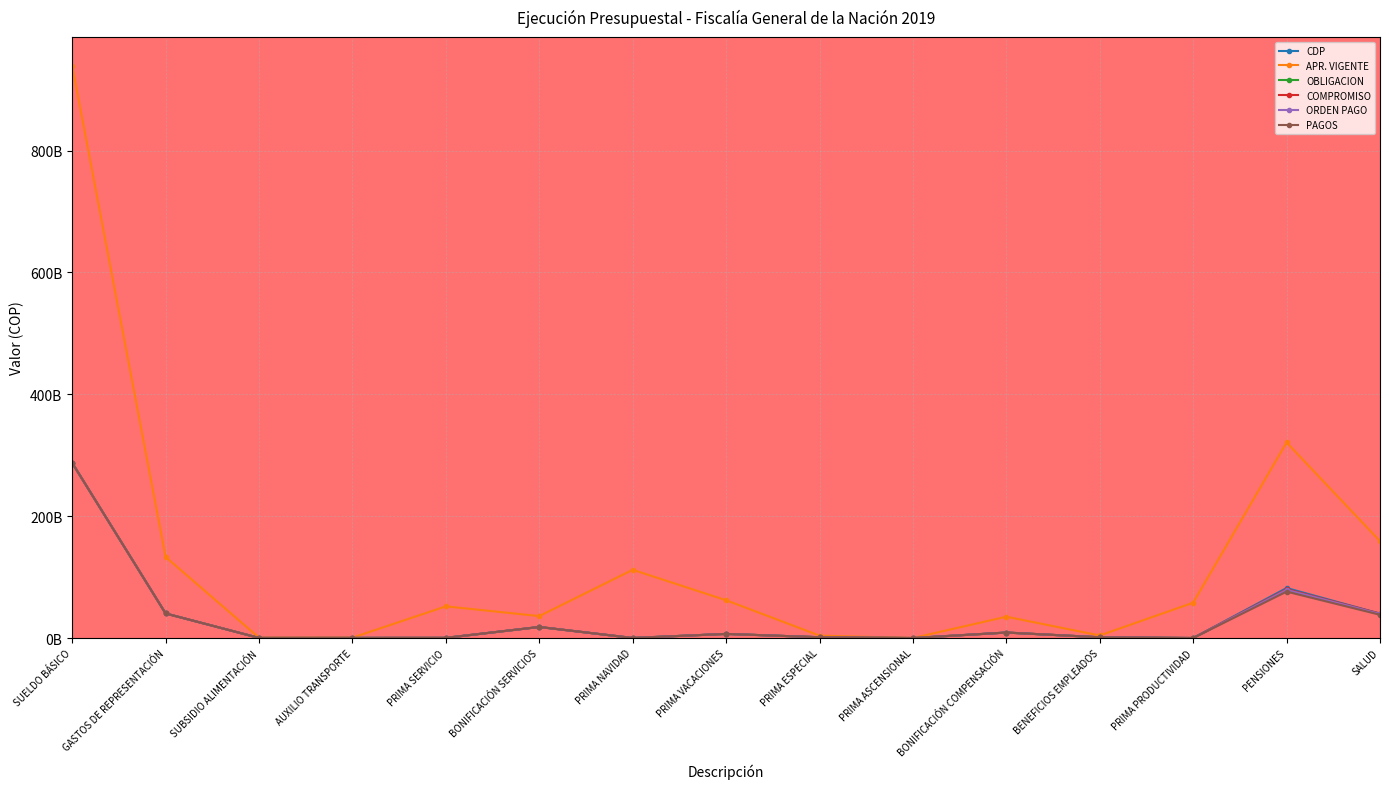

Which has a higher value, SUBSIDIO ALIMENTACIÓN or GASTOS DE REPRESENTACIÓN?

GASTOS DE REPRESENTACIÓN